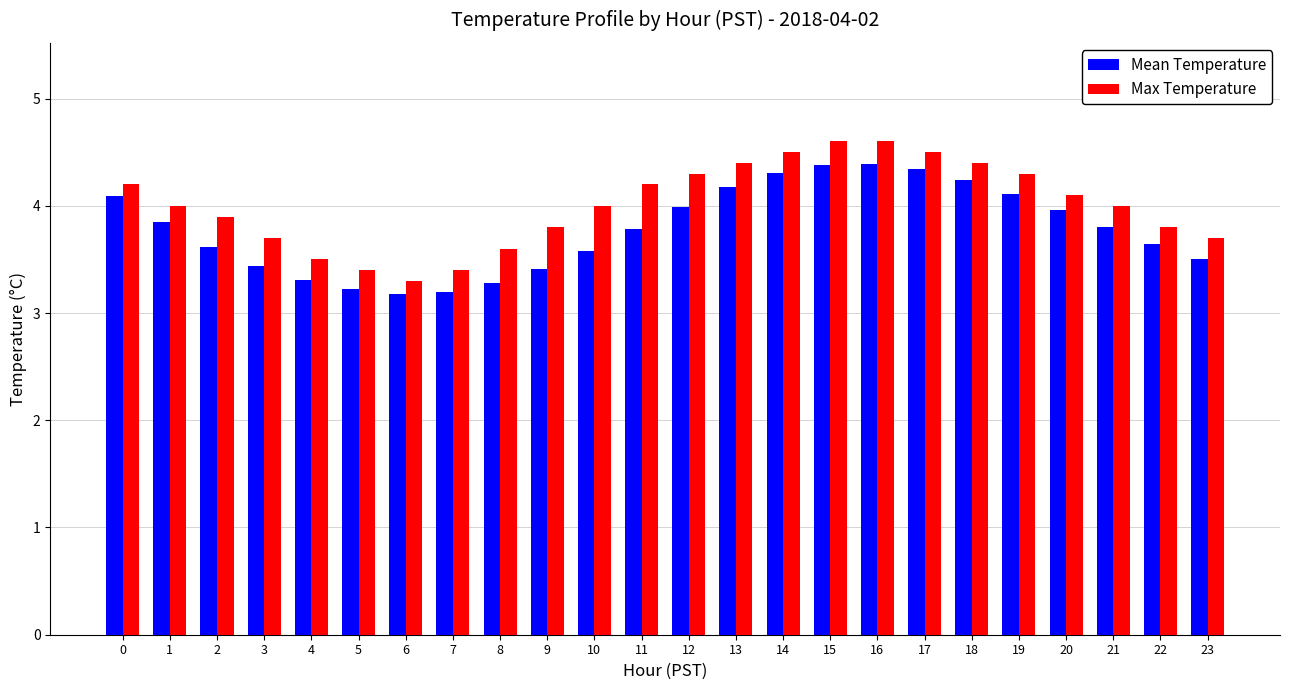

What is the highest value of the Mean Temperature series?

4.4